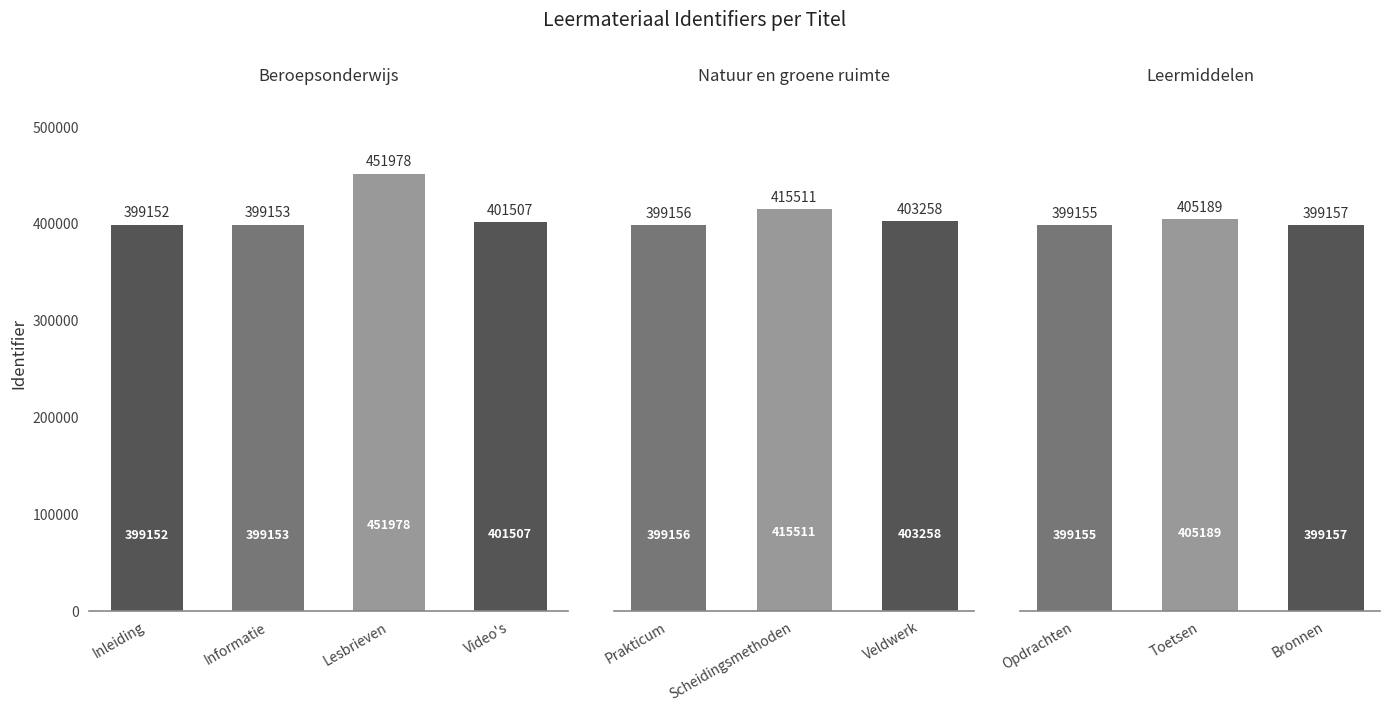

Rank the categories by value from lowest to highest.

Inleiding, Informatie, Opdrachten, Prakticum, Bronnen, Video's, Veldwerk, Toetsen, Scheidingsmethoden, Lesbrieven